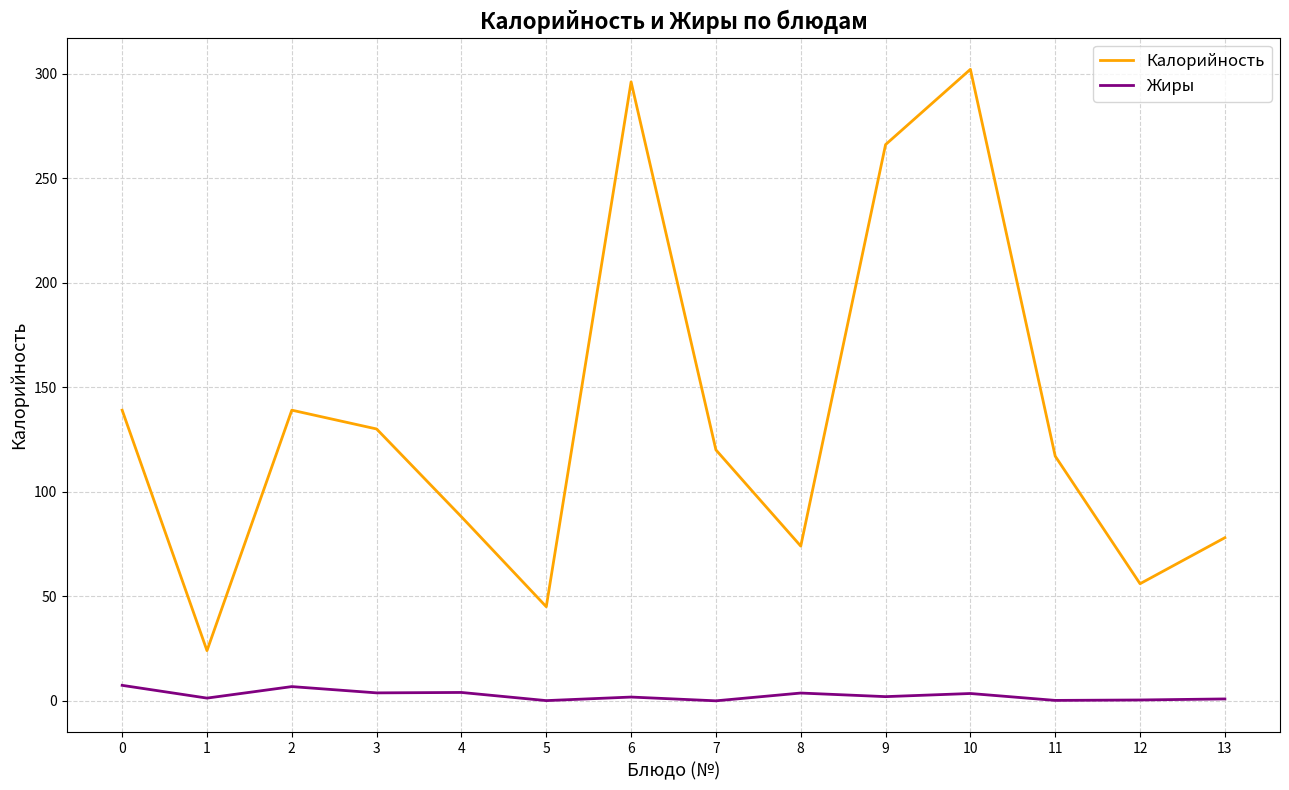

What is the difference between the maximum and minimum values in the Калорийность series?

278.0